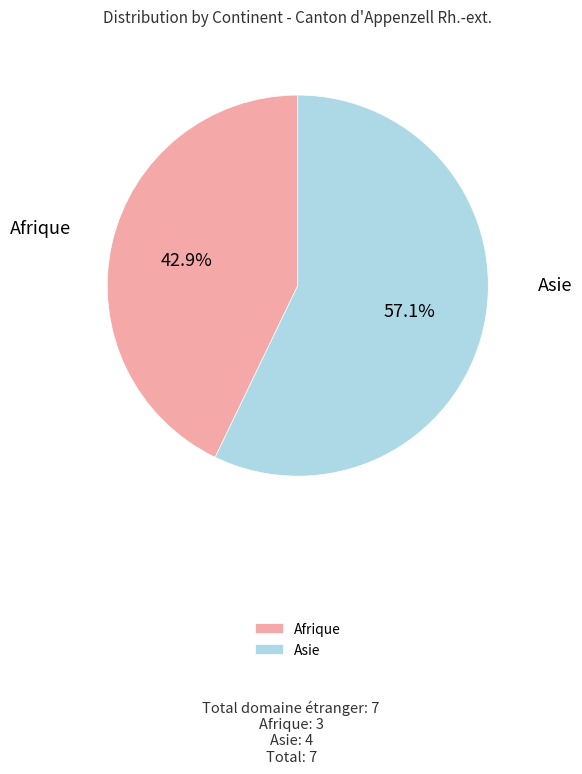

To the nearest percent, what is the difference between the largest and smallest slice percentages?

14%